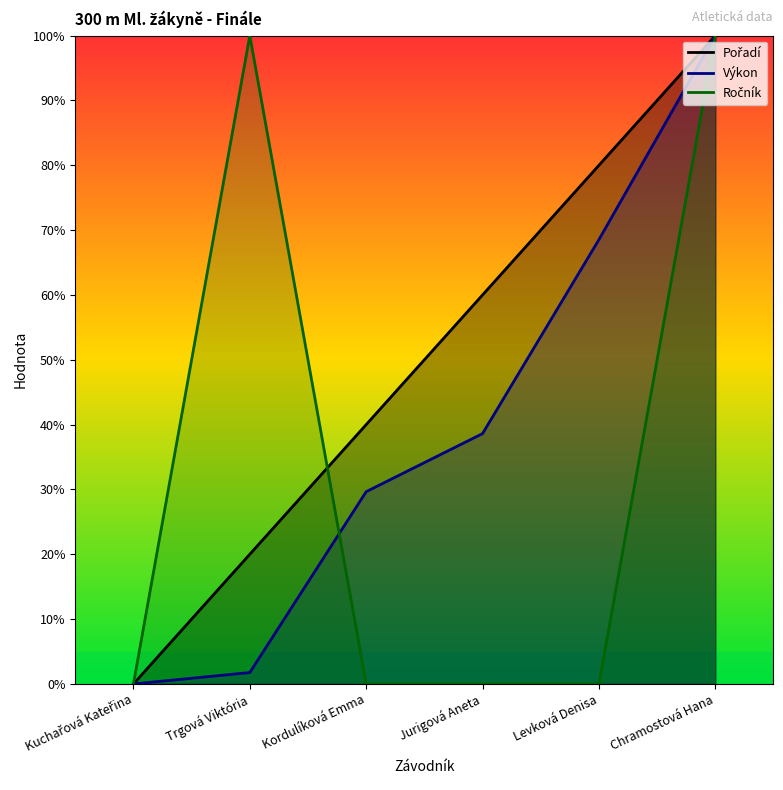

Rank the series by their maximum value, from lowest to highest.

Pořadí, Výkon, Ročník